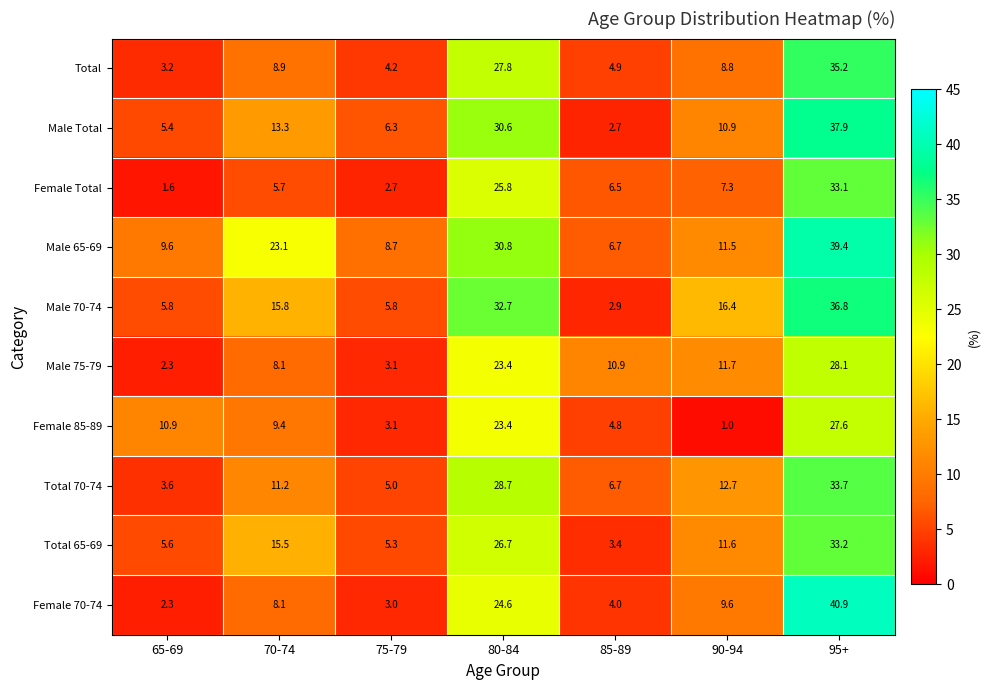

True or false: Total 65-69 has a value of 26.7 at 80-84.

True